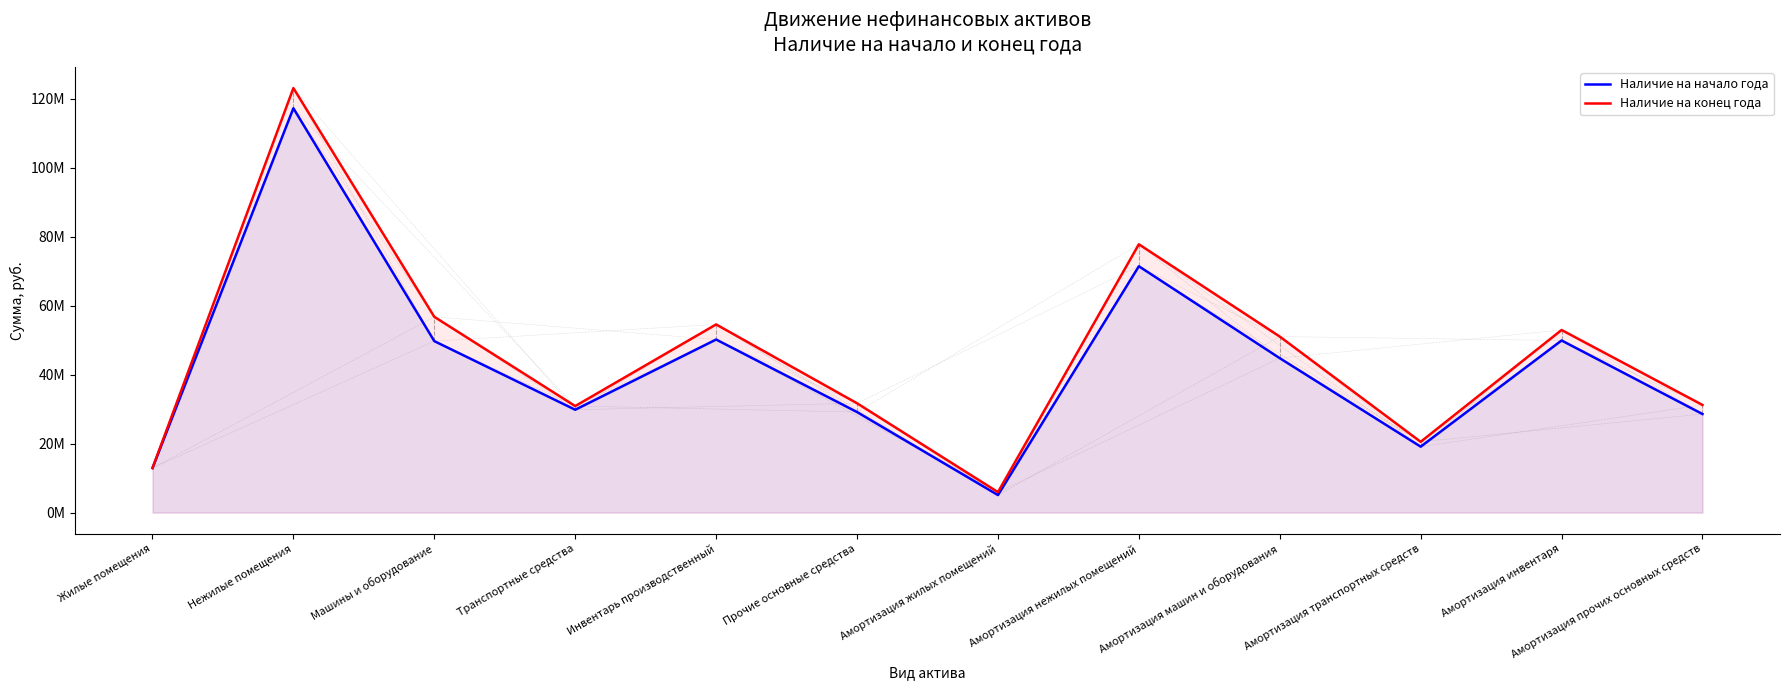

List the series in order of their peak value, lowest first.

Наличие на начало года, Наличие на конец года